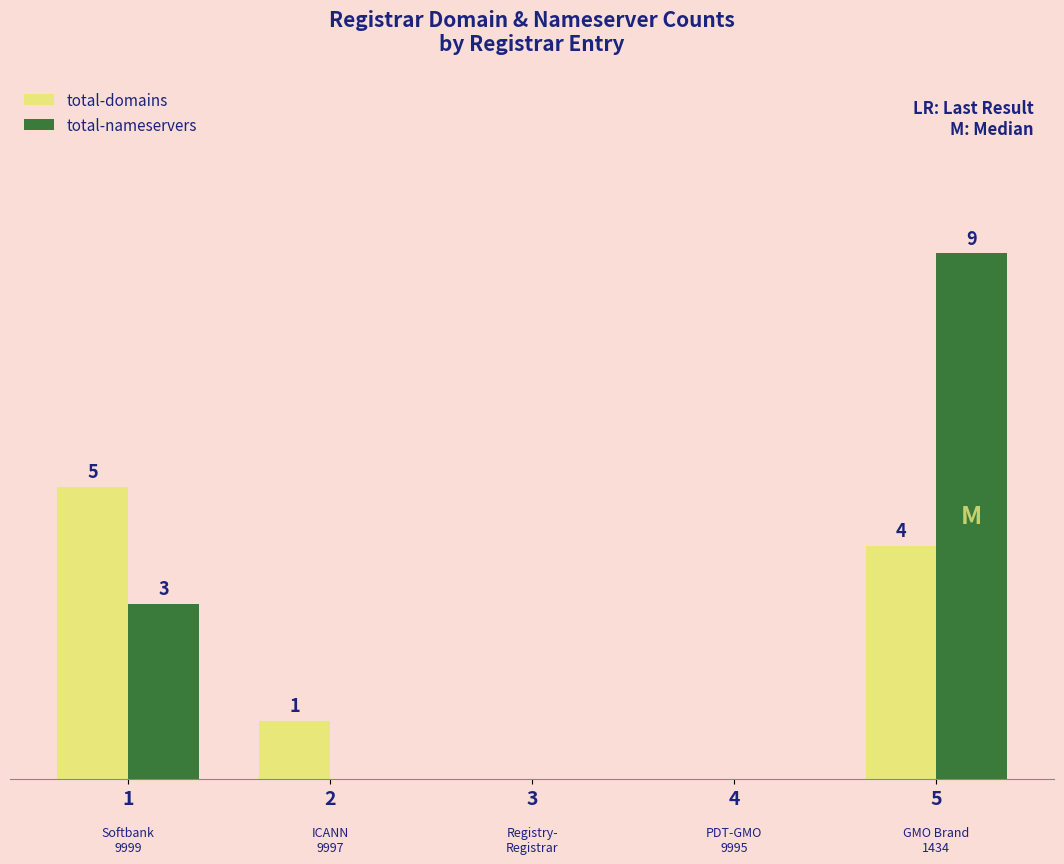

Which series has the largest total across all categories?

total-nameservers